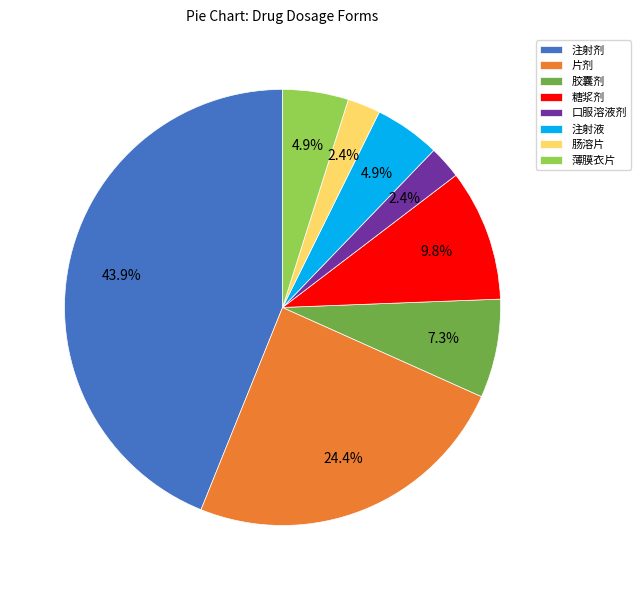

Count the number of slices in the pie.

8